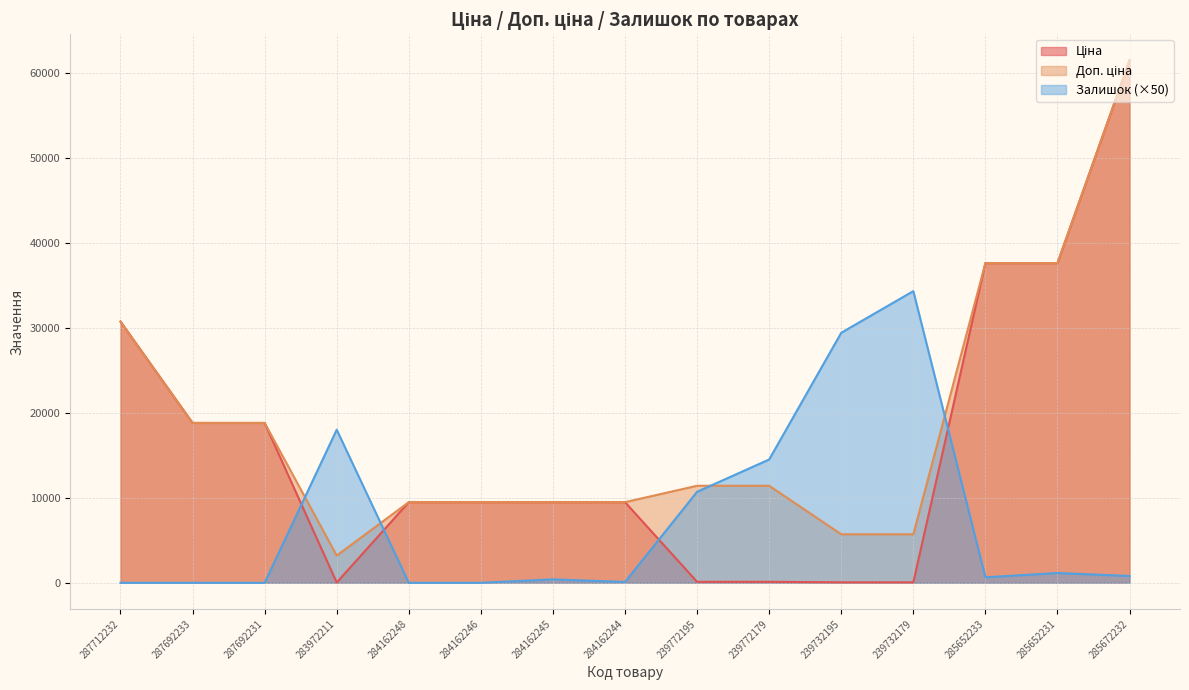

True or false: Ціна and Доп. ціна cross at least once.

False